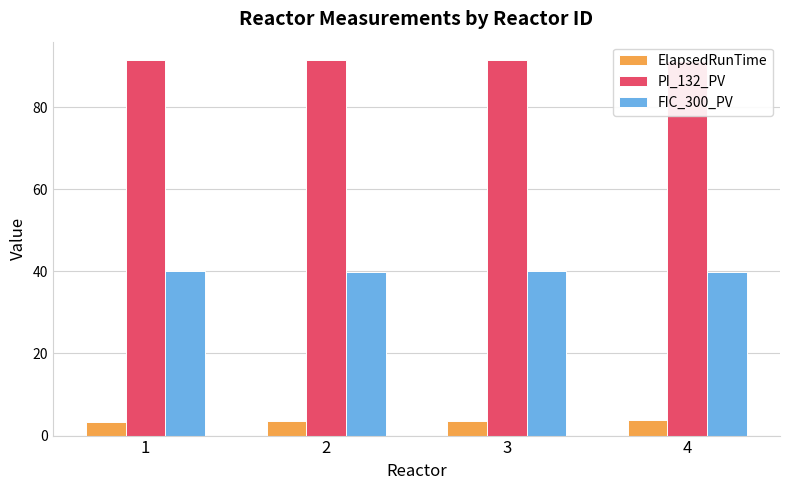

Is it true that ElapsedRunTime equals 3.8 at 4?

True